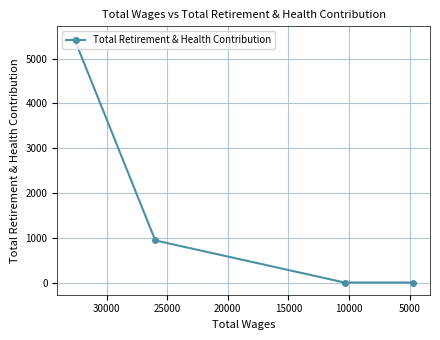

What is the difference between the maximum and second lowest values?

5448